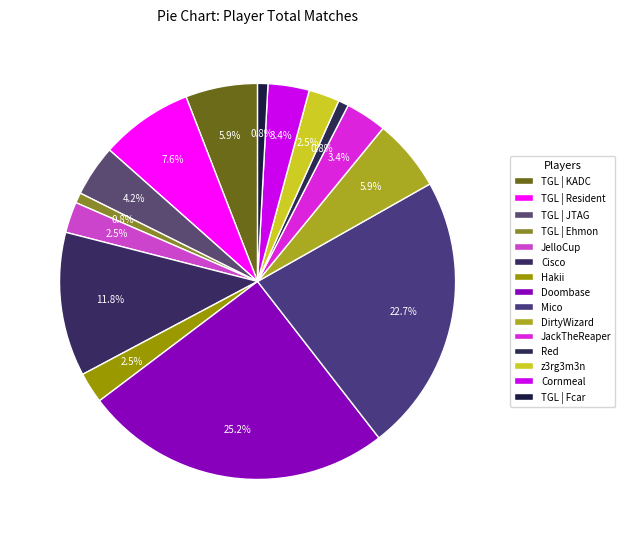

What percentage do TGL | Resident and Doombase together represent?

32.8%